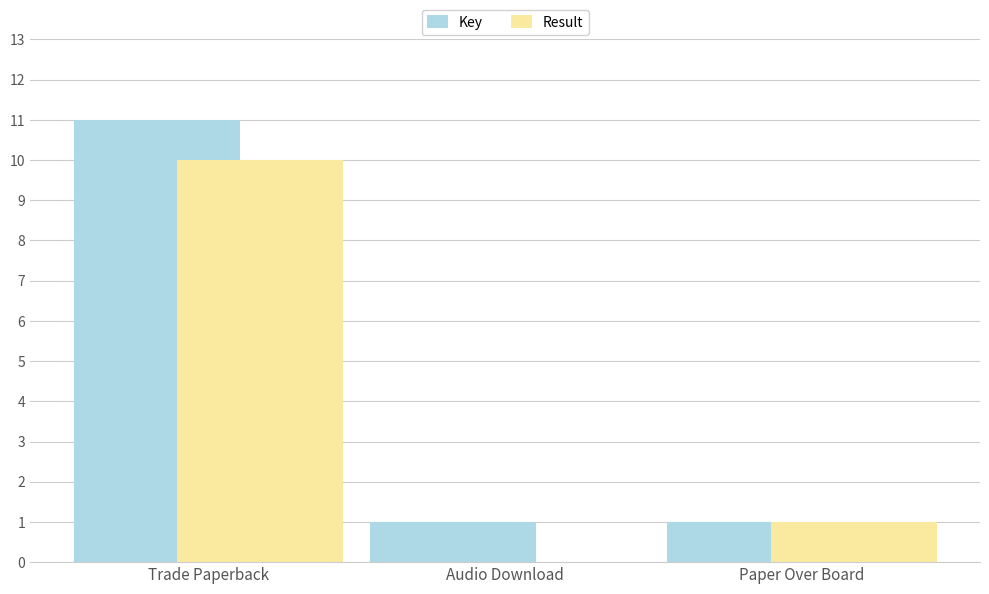

What is the sum of all Result values?

11